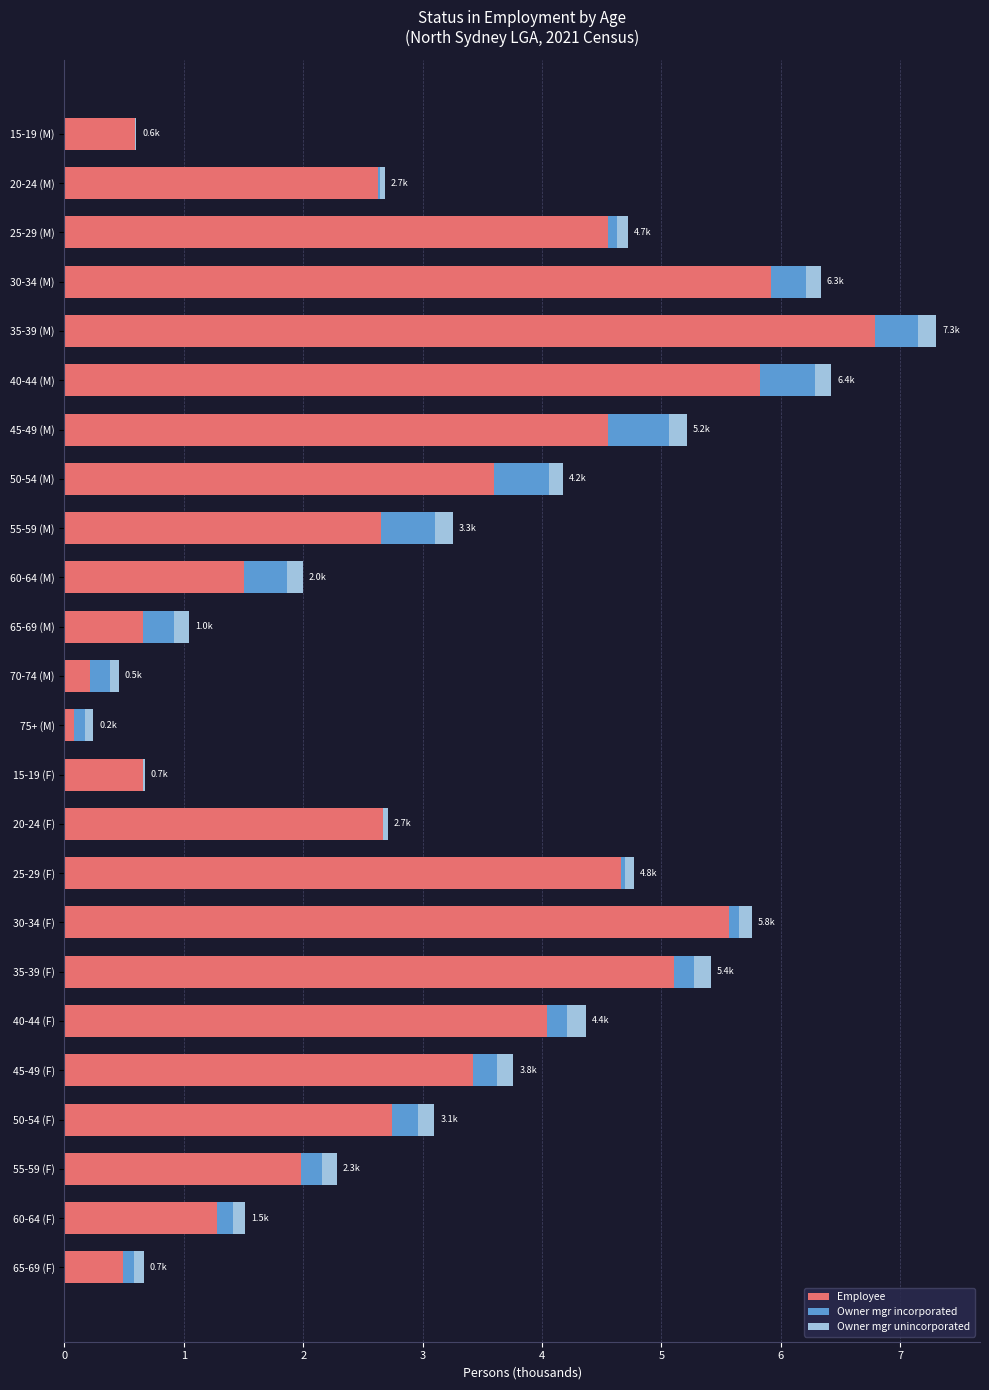

The value of Employee at 35-39 (M) is 4.6. True or false?

False